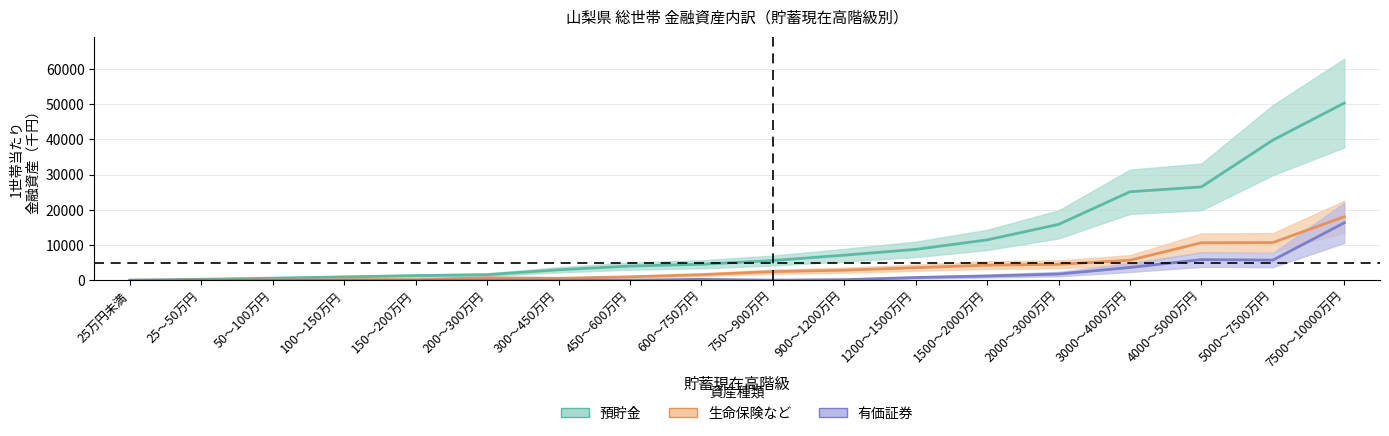

Which has a higher value, 3000～4000万円 or 1500～2000万円?

3000～4000万円